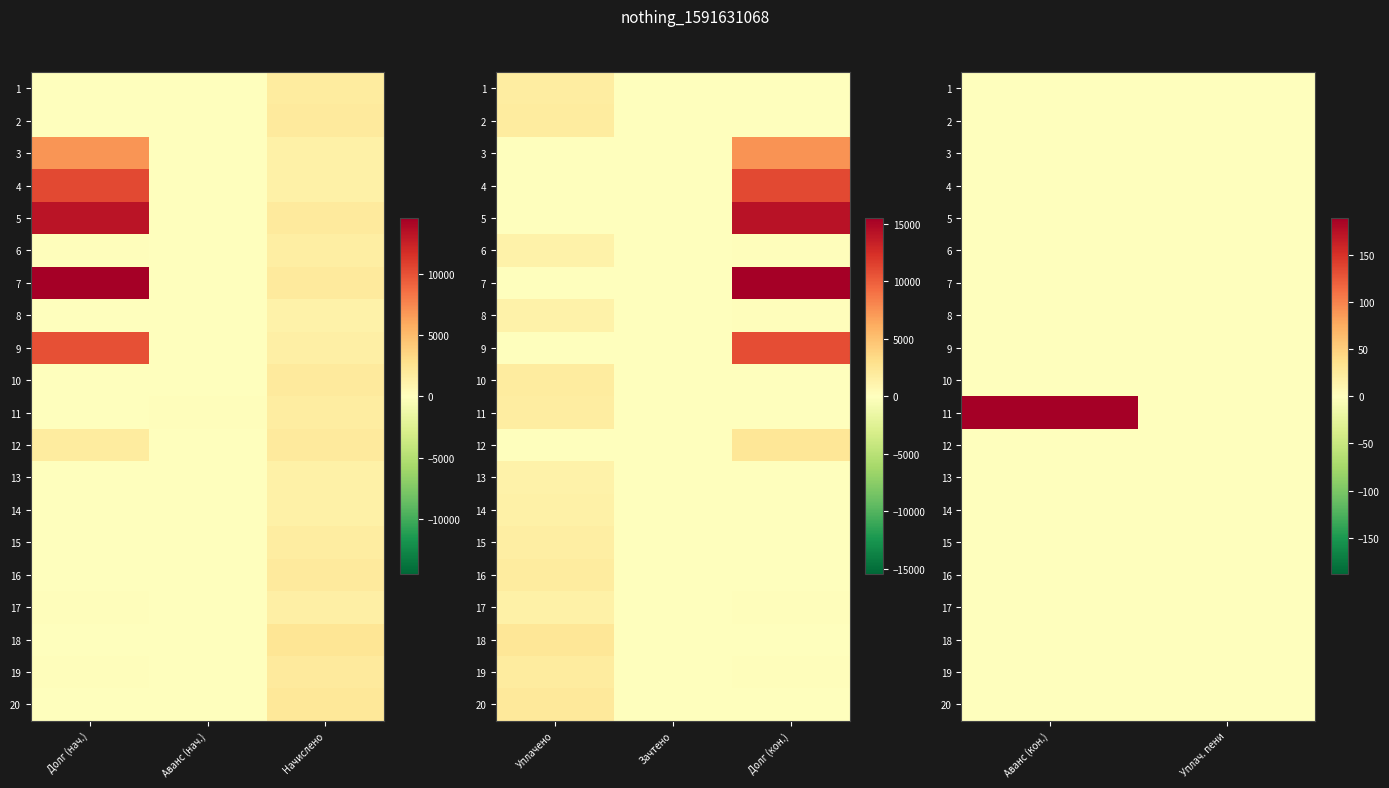

List the series in order of their peak value, lowest first.

1, 2, 3, 4, 5, 6, 7, 8, 9, 10, 12, 13, 14, 15, 16, 17, 18, 20, 19, 11